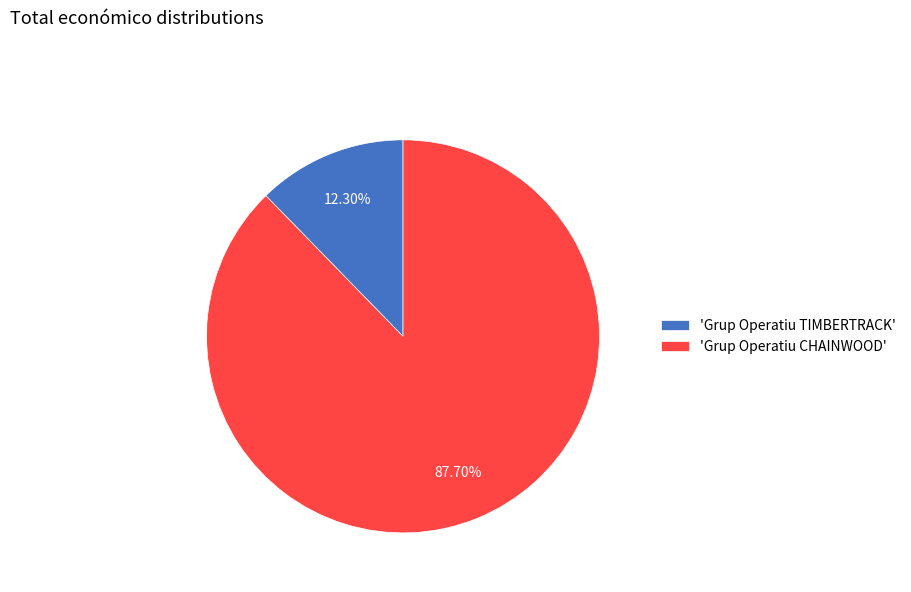

Which category accounts for the majority?

'Grup Operatiu CHAINWOOD'